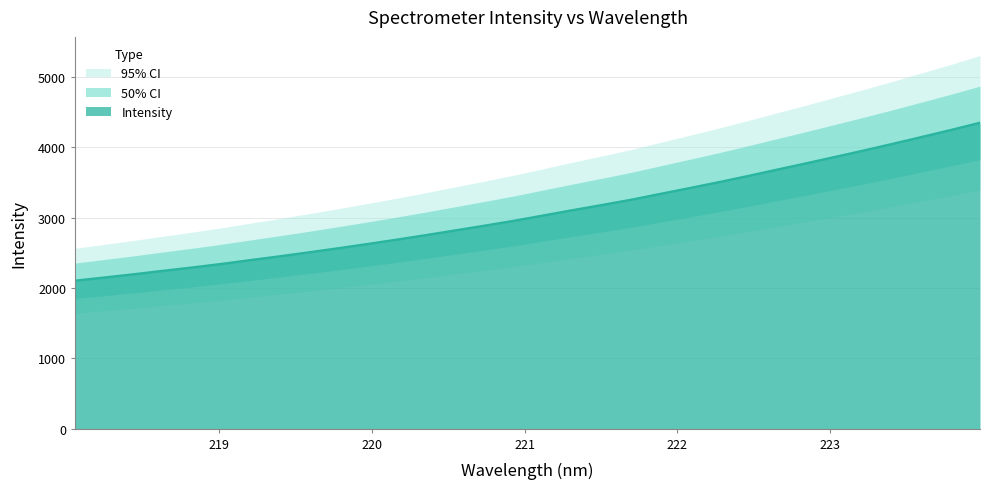

What is the maximum value shown in the chart?

4345.7